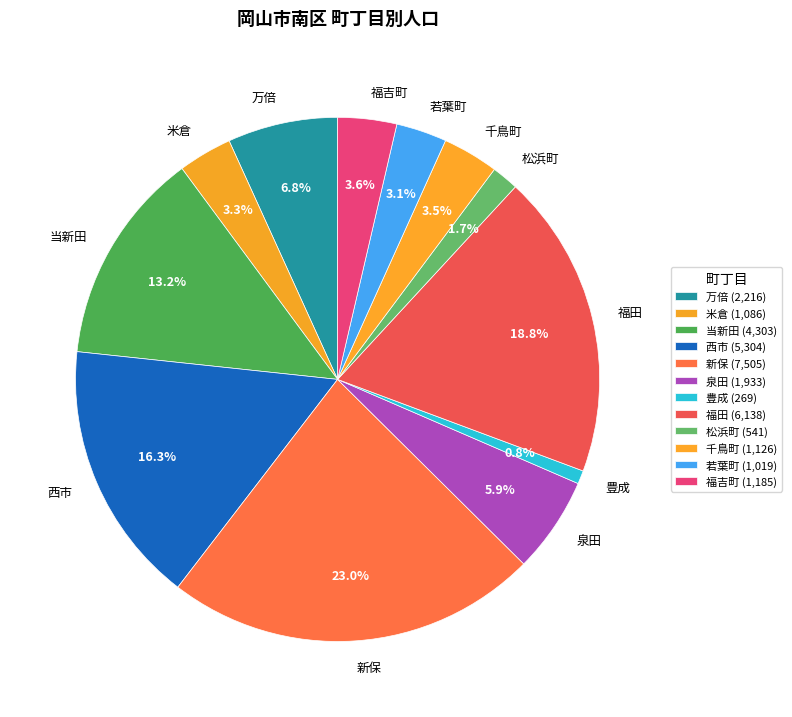

Does 福吉町 represent more than half of the total?

No